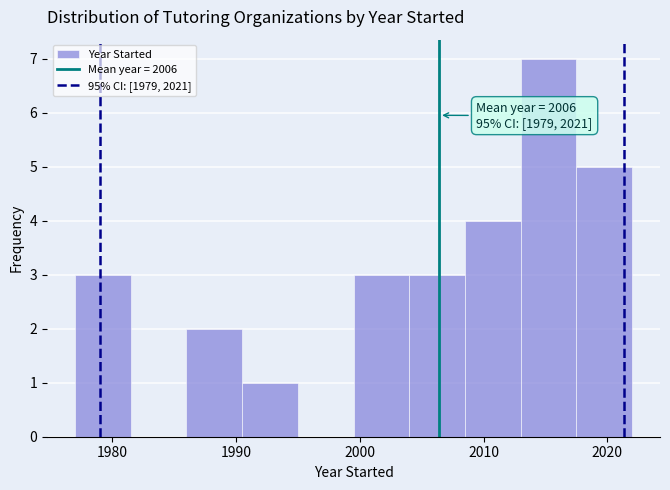

Over which range of the x-axis is the bar tallest?

2013.0 to 2017.5